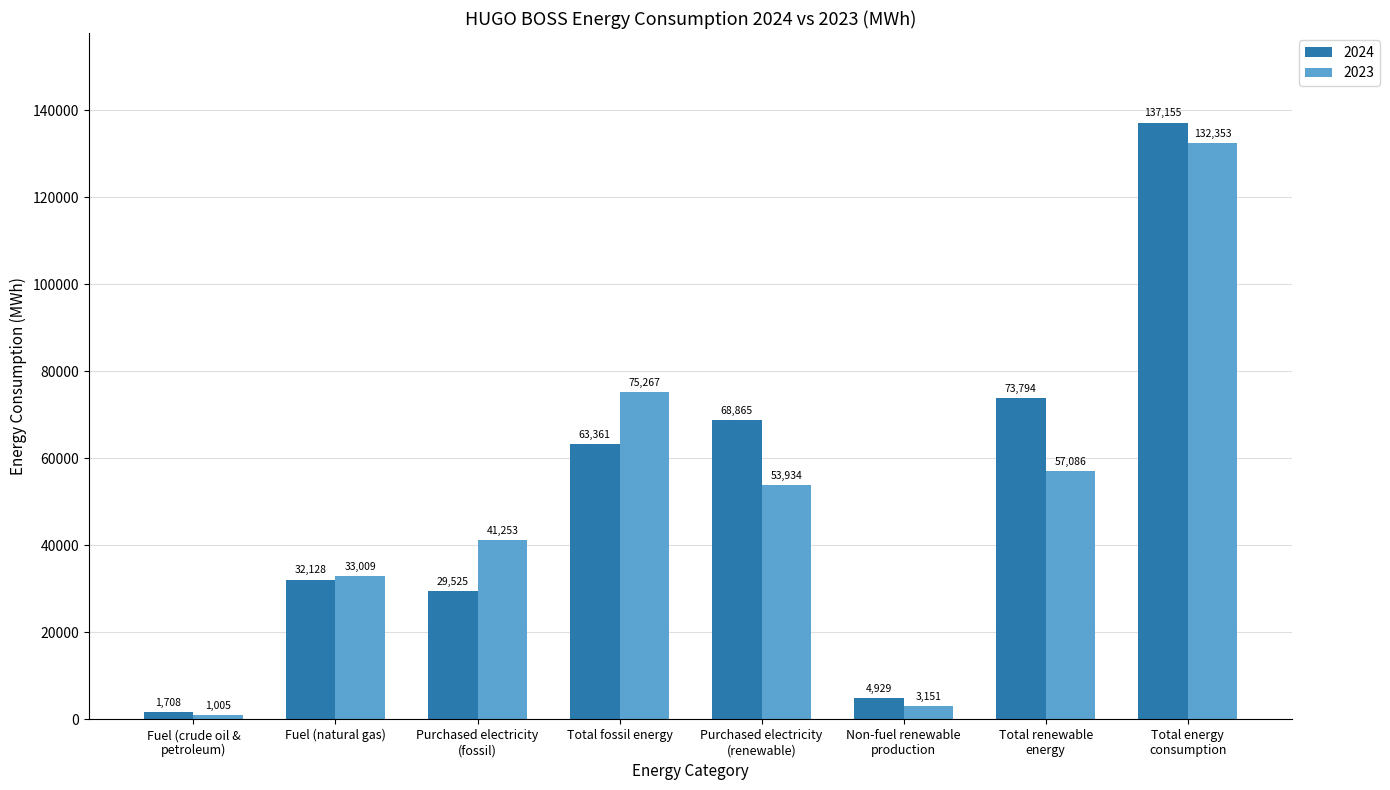

Rank the series at Total fossil energy from highest to lowest value.

2023, 2024